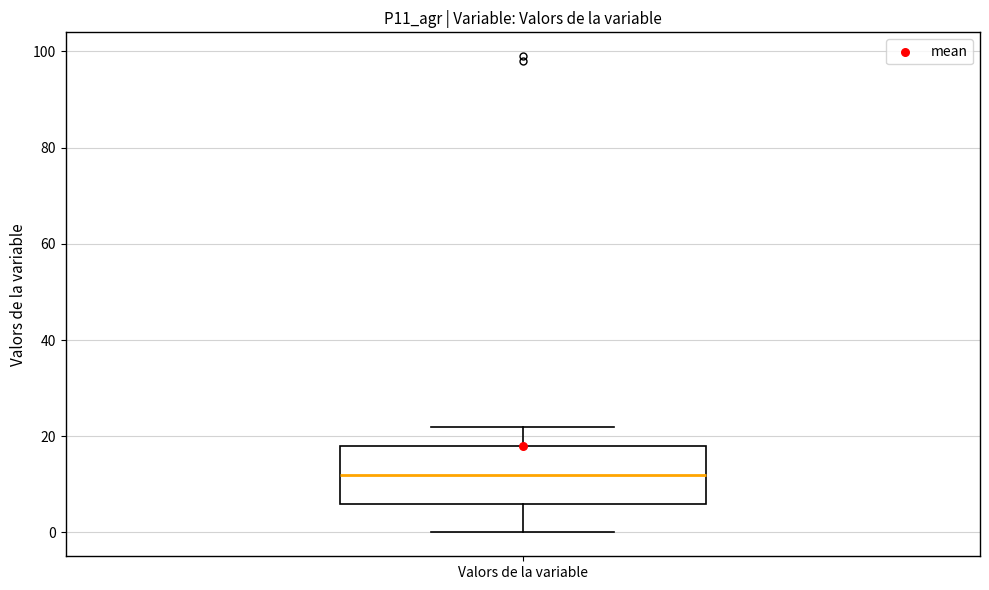

Transcribe this box plot: give where the median line is, the range the box spans, and where the two whiskers end, as read against the y-axis. The values are not printed on the chart, so give them approximately, as read against the axis.

median 12, box 6 to 18, whiskers 0 to 22